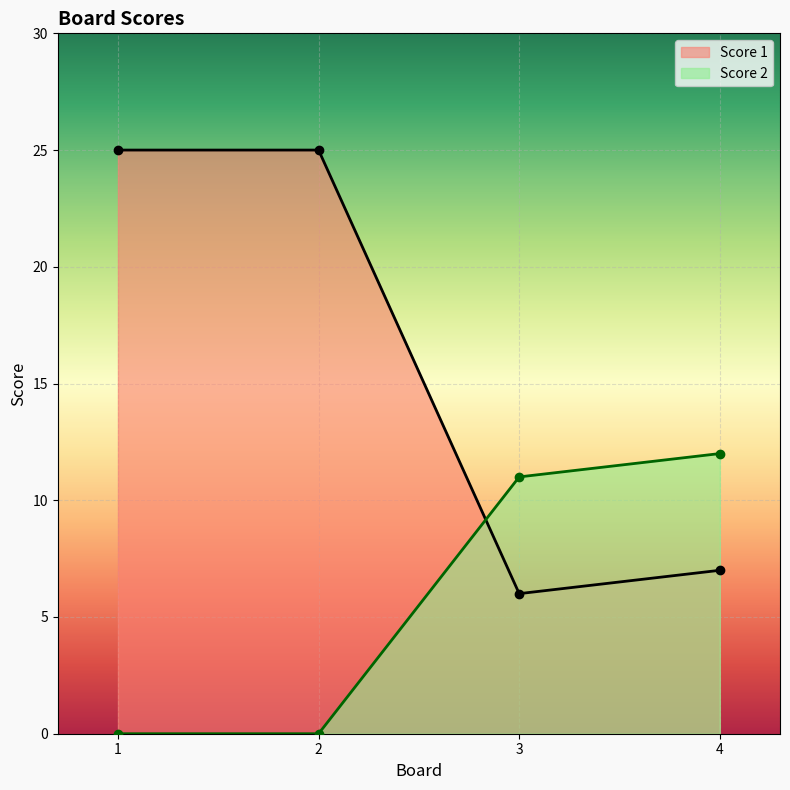

List the series in order of their overall mean, lowest first.

Score 2, Score 1